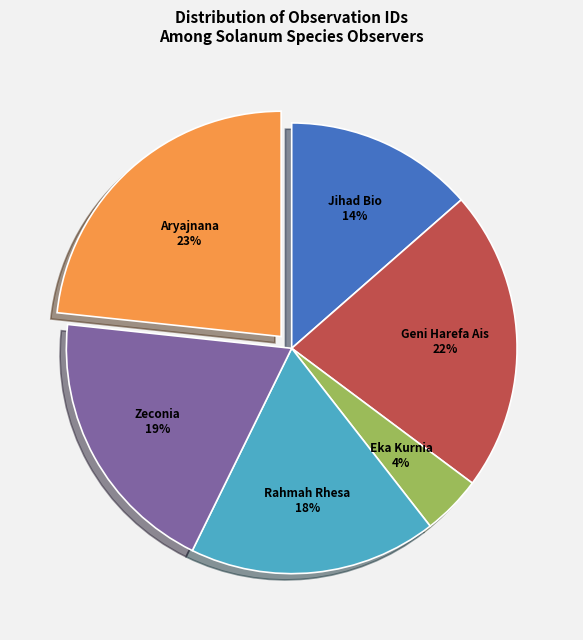

Combined, do Jihad Bio and Zeconia account for over 50%?

No